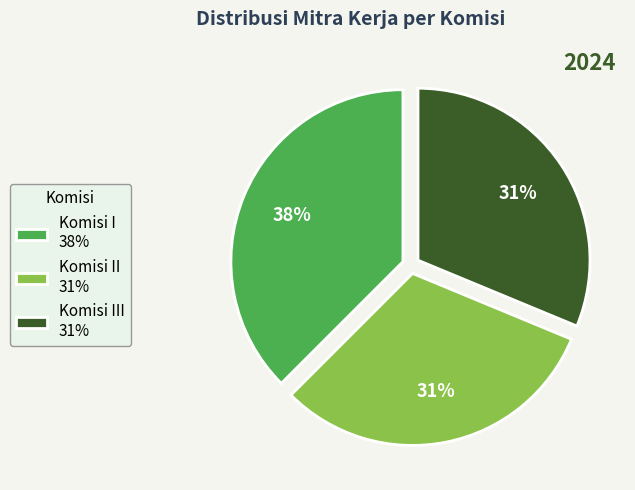

Is there any slice that represents more than half of the pie?

No